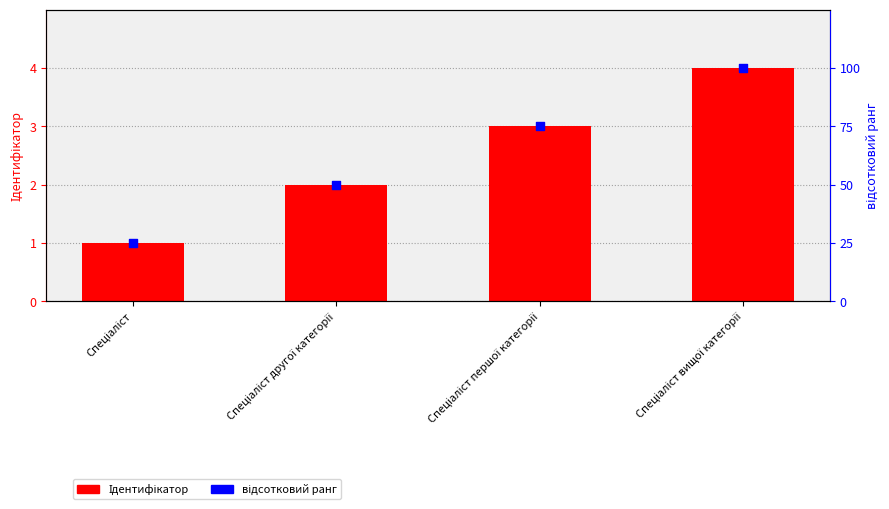

Which series reaches the minimum Y coordinate?

Ідентифікатор